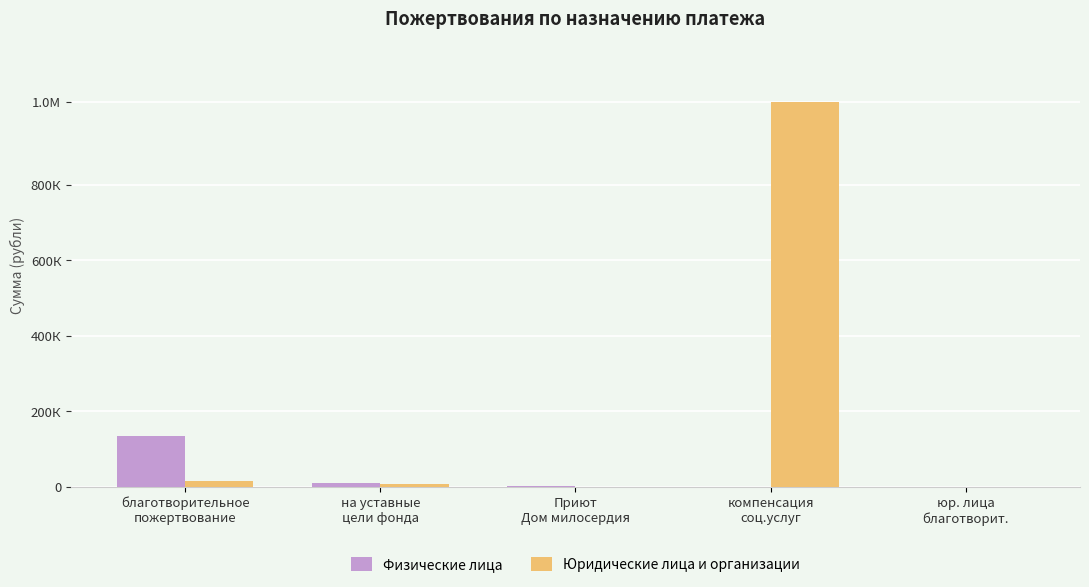

Rank the series by their average value, from highest to lowest.

Юридические лица и организации, Физические лица